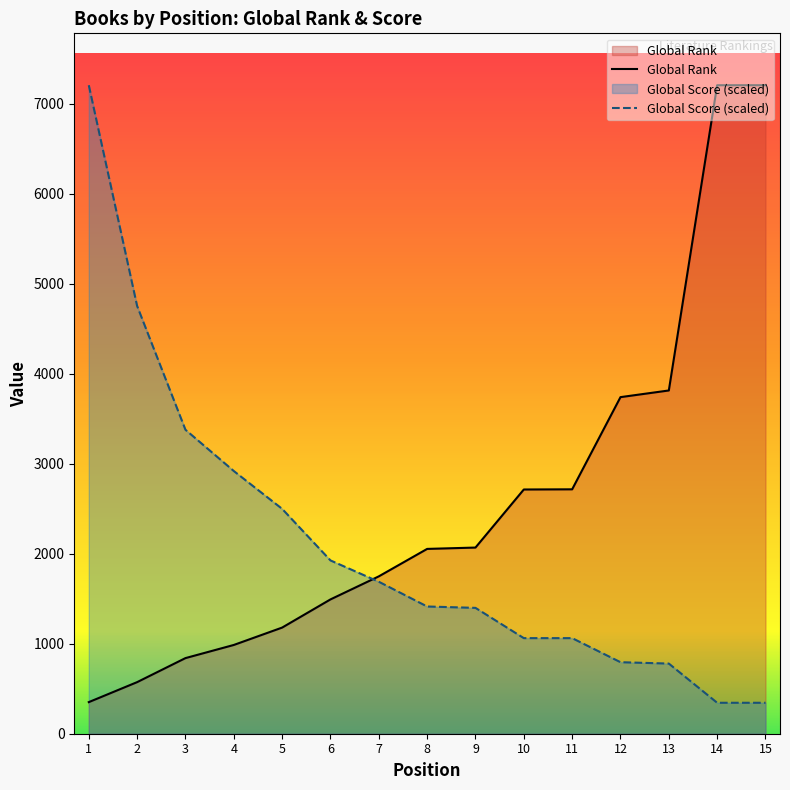

Rank the series by their maximum value, from highest to lowest.

Global Rank, Global Score